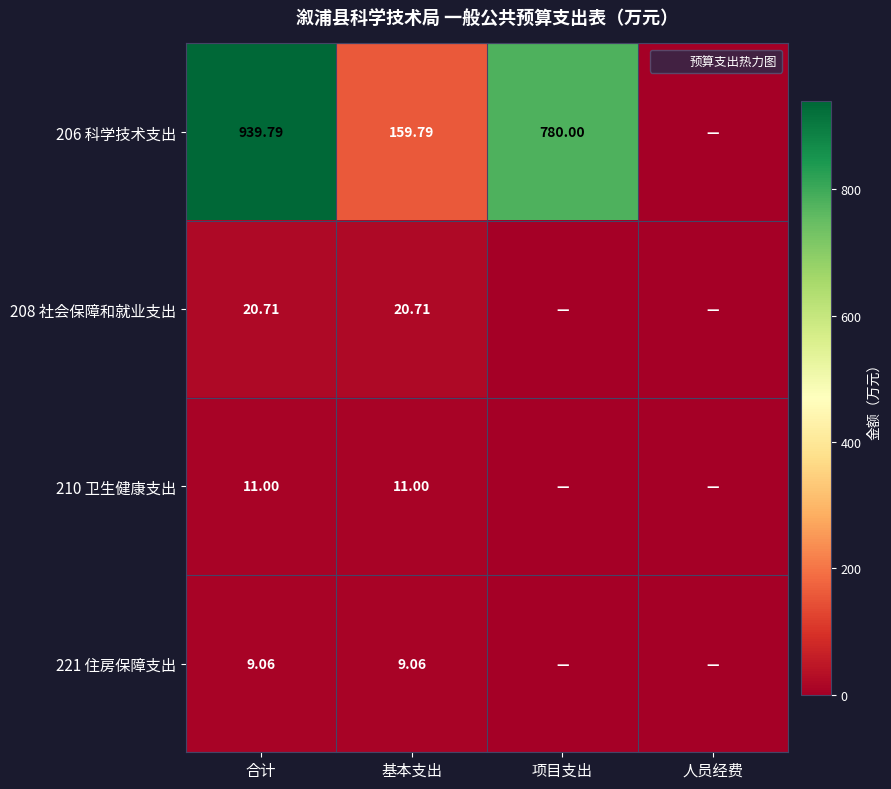

Which category has the lowest value in the 210 卫生健康支出 series?

项目支出